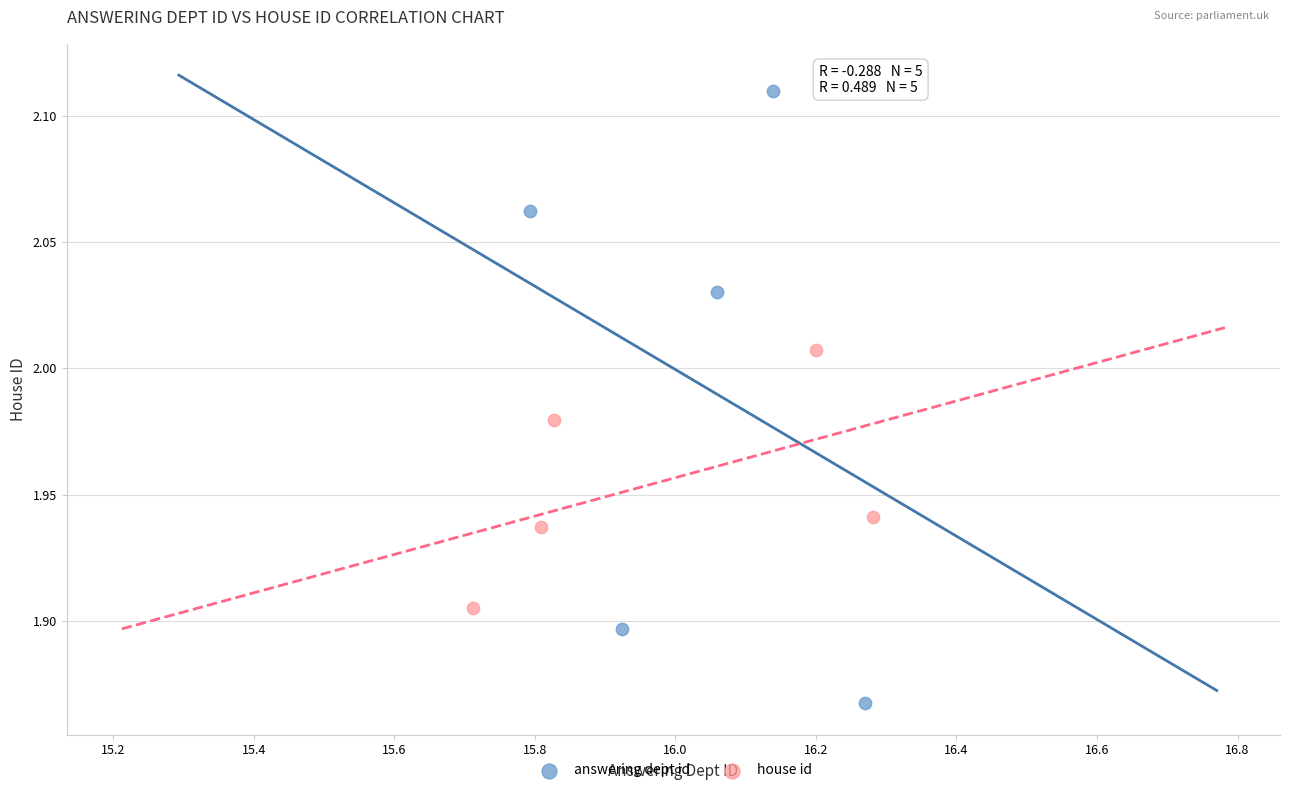

Which series contains the lowest Y value?

answering dept id